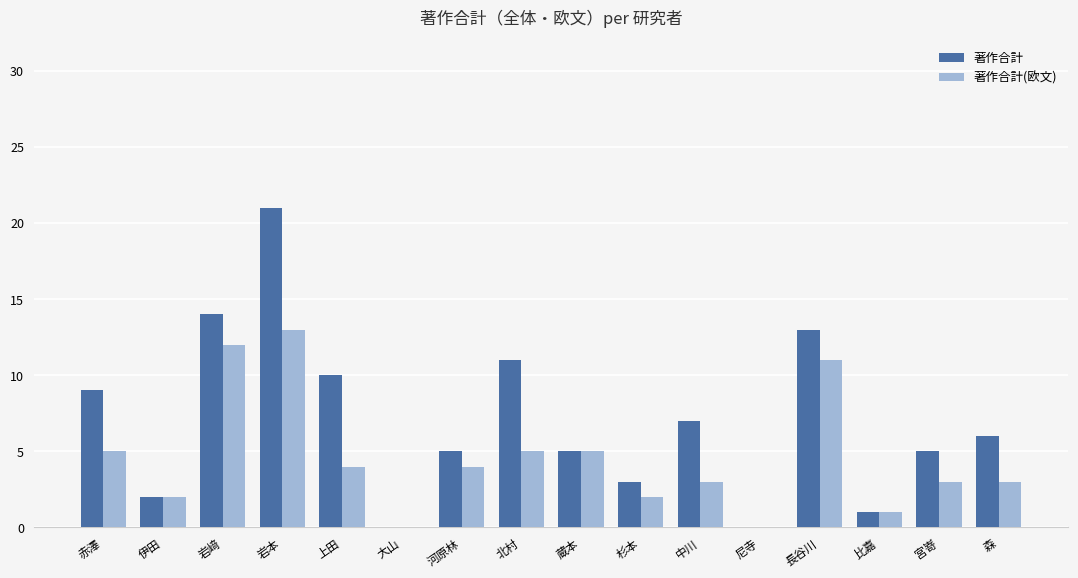

Reading left to right, list all the values displayed in this chart.

著作合計: 9	2	14	21	10	0	5	11	5	3	7	0	13	1	5	6
著作合計(欧文): 5	2	12	13	4	0	4	5	5	2	3	0	11	1	3	3